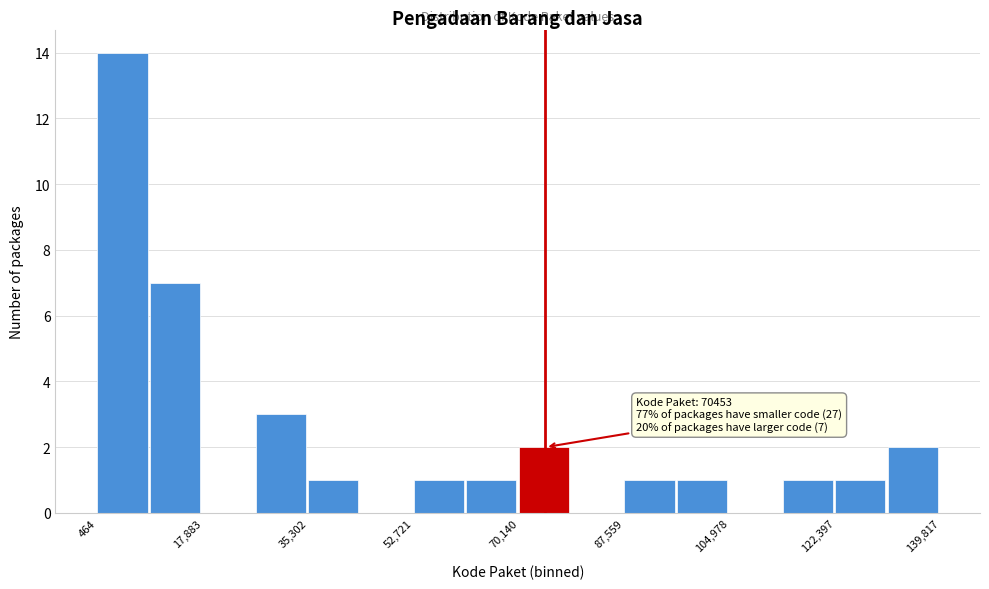

Which range on the x-axis has the tallest bar?

0 to 10000